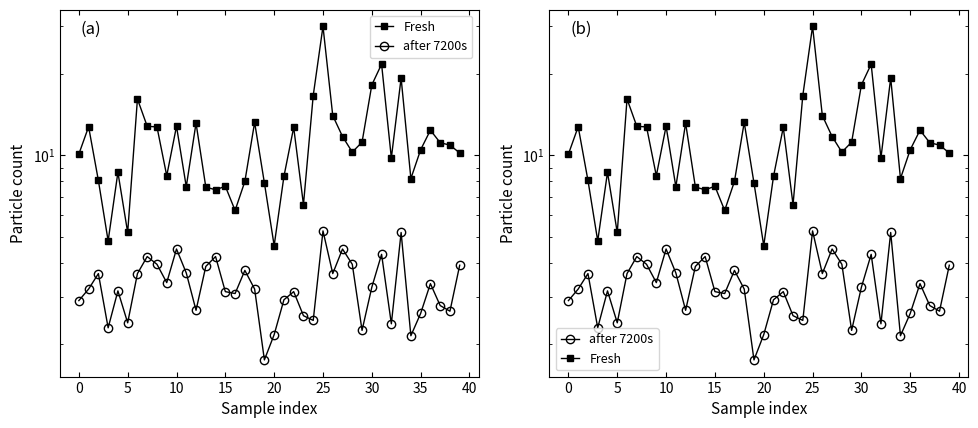

Between 17 and 22, which series saw the biggest shift?

Fresh